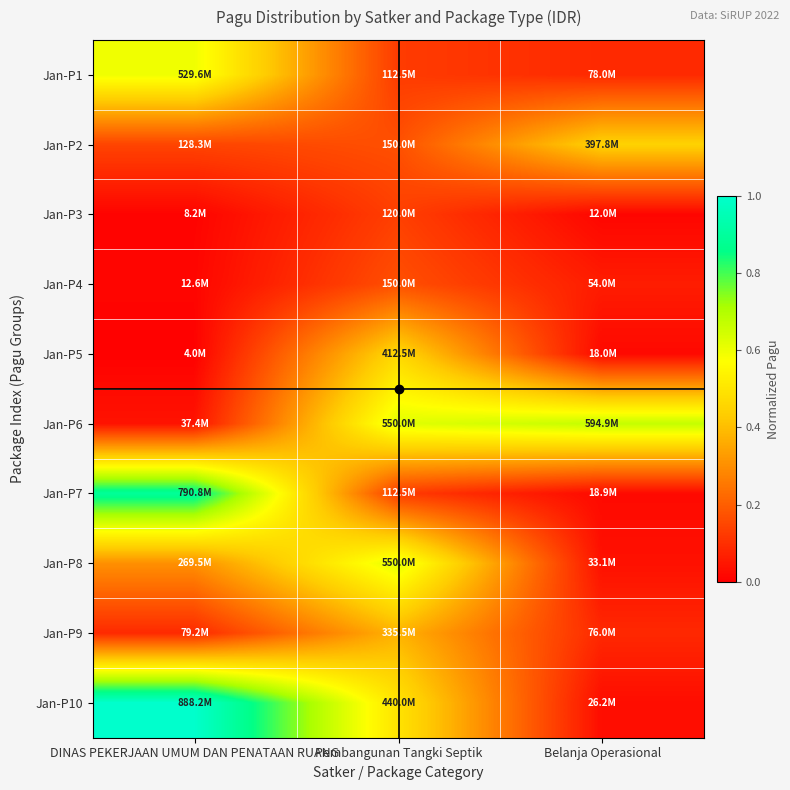

Which has a higher value, Pembangunan Tangki Septik or DINAS PEKERJAAN UMUM DAN PENATAAN RUANG?

DINAS PEKERJAAN UMUM DAN PENATAAN RUANG